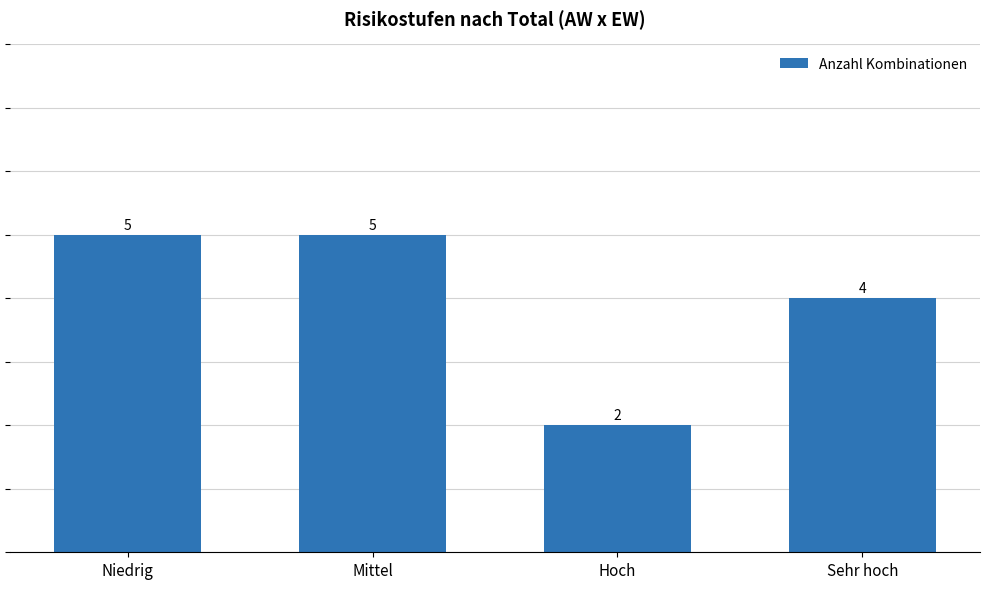

What position from the left is Hoch?

3